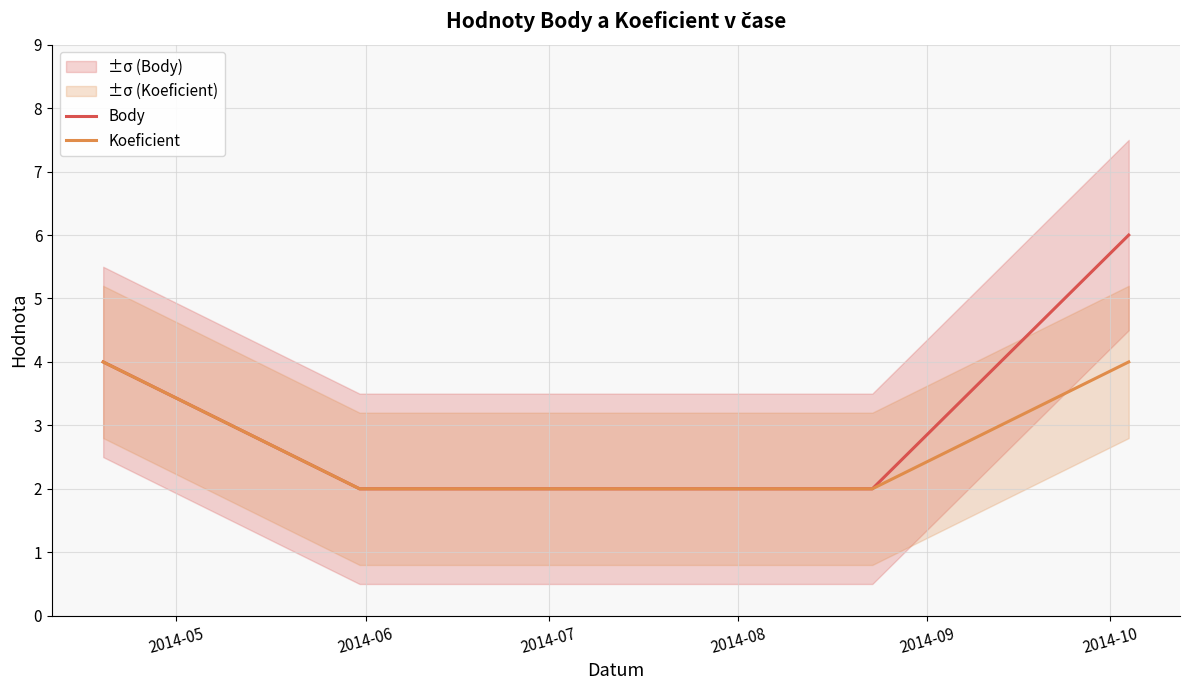

True or false: Body has more than 2 interior local peaks.

False